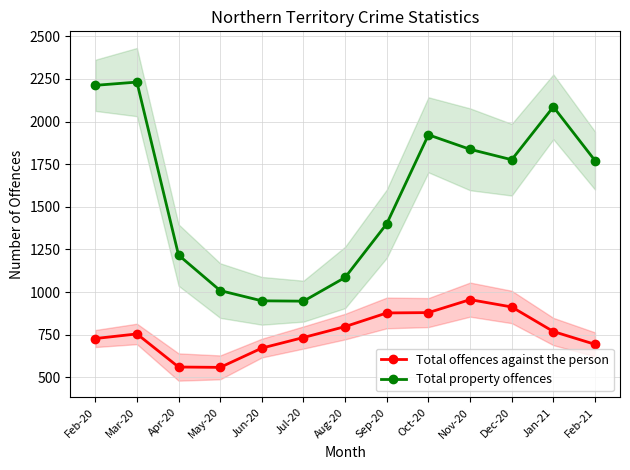

What value does the Total property offences series have at Jul-20?

947